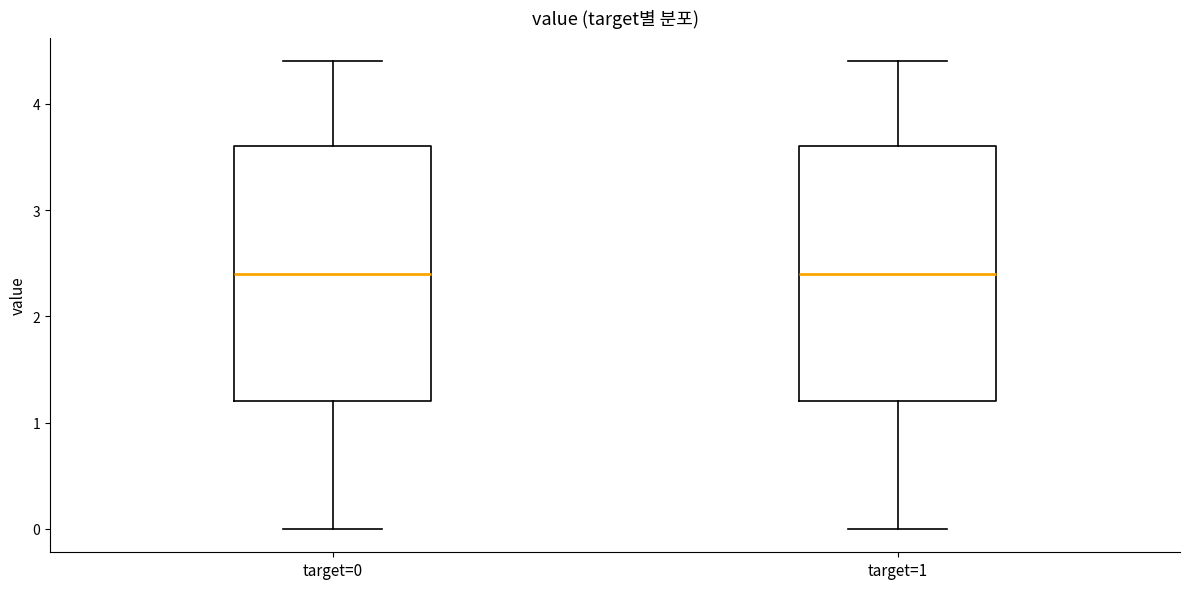

Reading left to right, read every box against the y-axis: the position of its median line, the range the box covers, and the ends of its whiskers. The values are not printed on the chart, so give them approximately, as read against the axis.

target=0: median 2.4, box 1.2 to 3.6, whiskers 0.0 to 4.4
target=1: median 2.4, box 1.2 to 3.6, whiskers 0.0 to 4.4